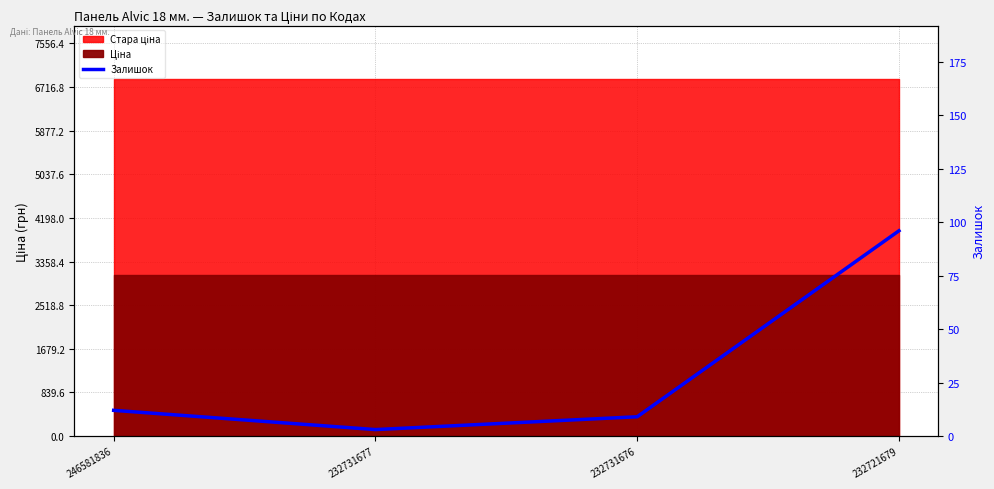

Reading right to left, transcribe all the data shown in this chart.

232721679=96	232731676=9	232731677=3	246581836=12